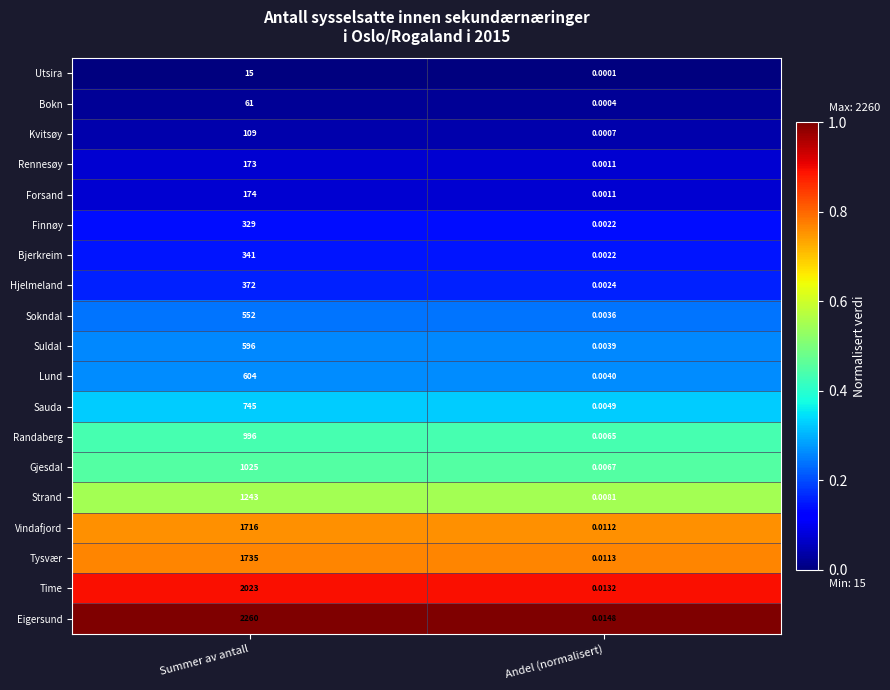

Which series has the largest range (max minus min)?

Eigersund